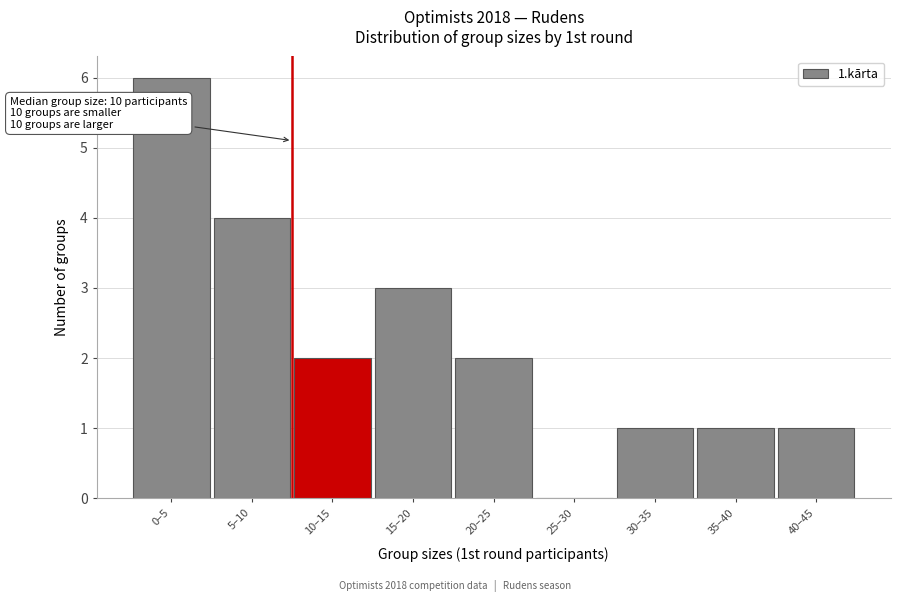

Reading left to right, what are all the values shown in this chart?

0–5=6	5–10=4	10–15=2	15–20=3	20–25=2	25–30=0	30–35=1	35–40=1	40–45=1